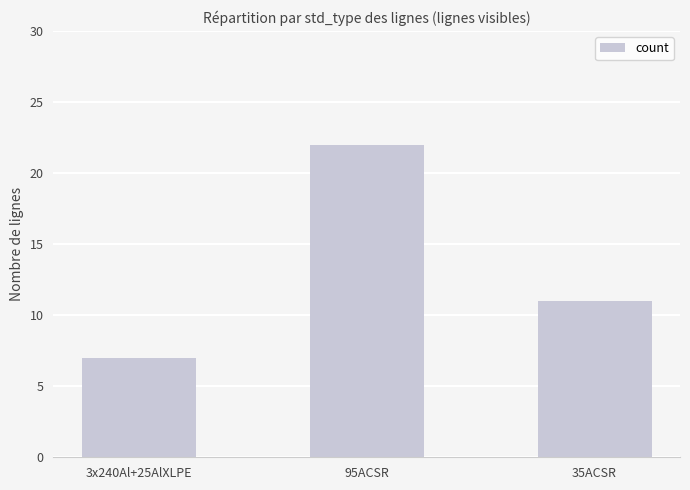

Reading left to right, list all the values displayed in this chart.

3x240Al+25AlXLPE=7	95ACSR=22	35ACSR=11